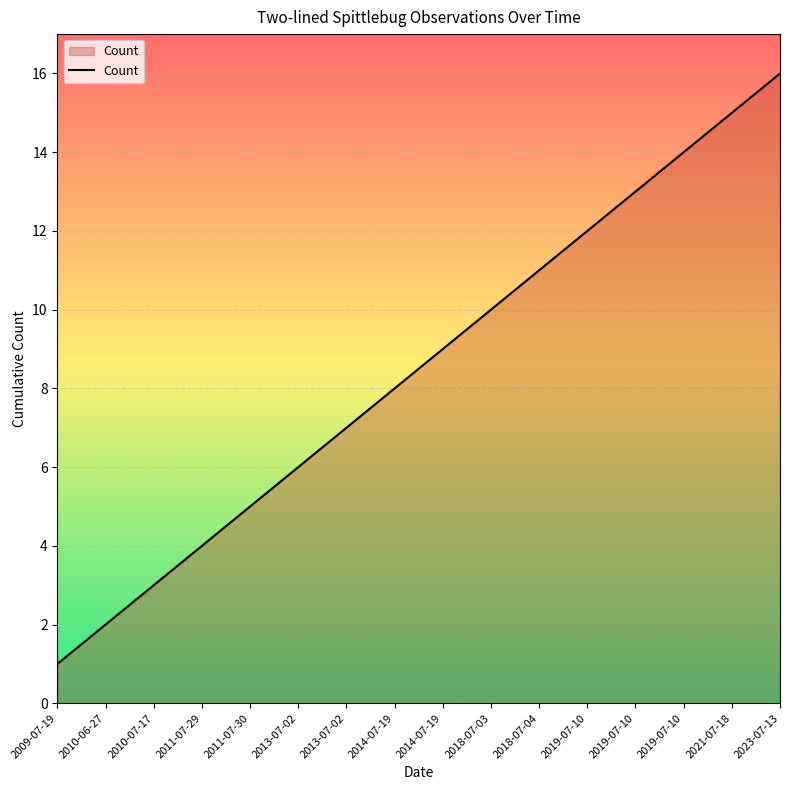

How many lines are shown in the chart?

1